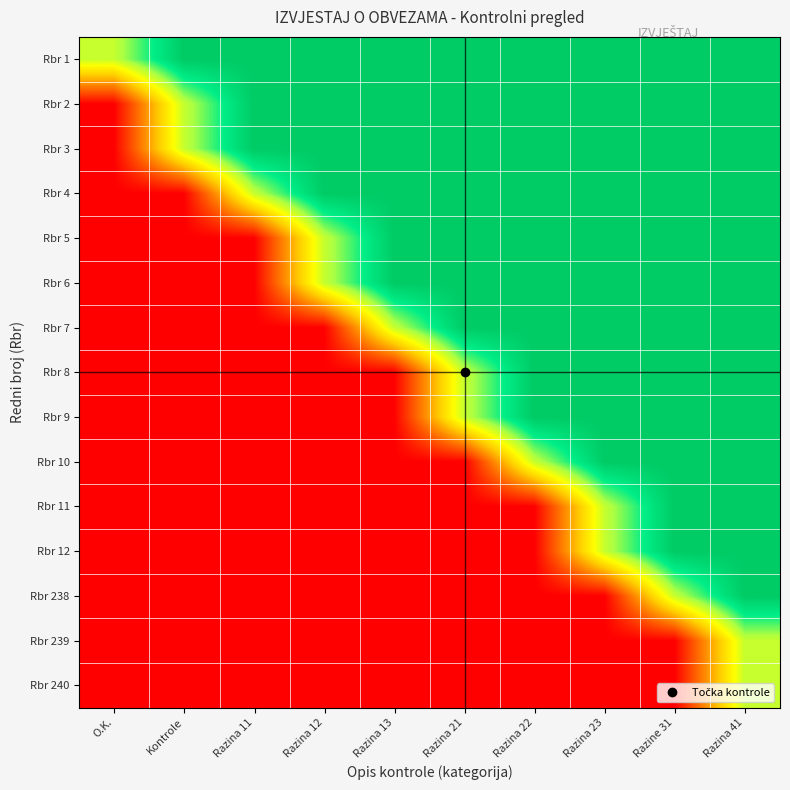

How many categories are shown in the chart?

10